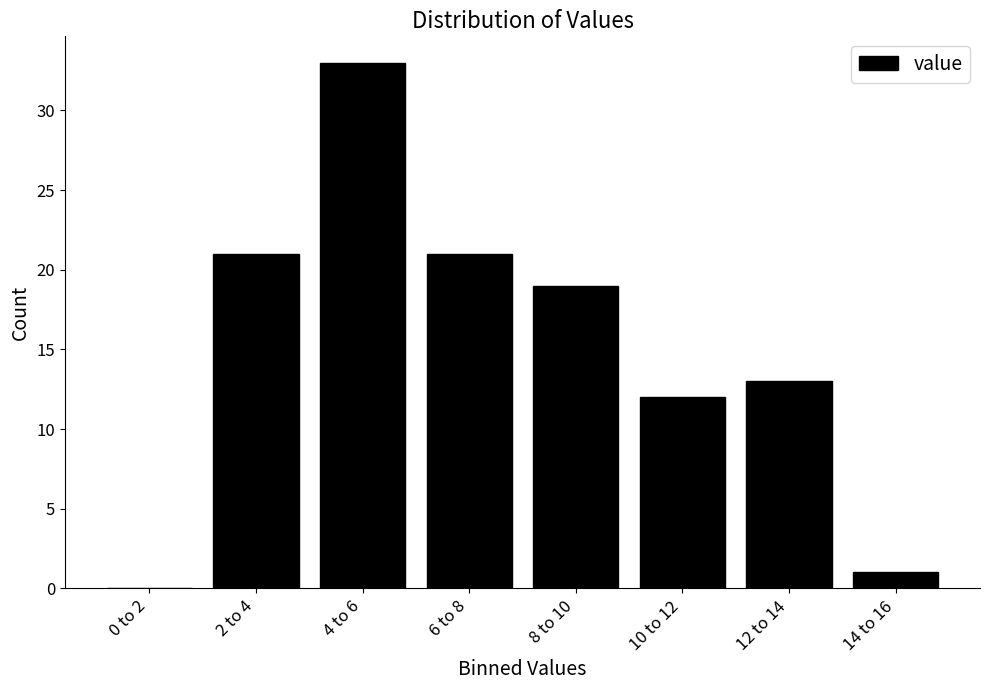

Reading left to right, extract all data points from this chart.

0 to 2=0	2 to 4=21	4 to 6=33	6 to 8=21	8 to 10=19	10 to 12=12	12 to 14=13	14 to 16=1